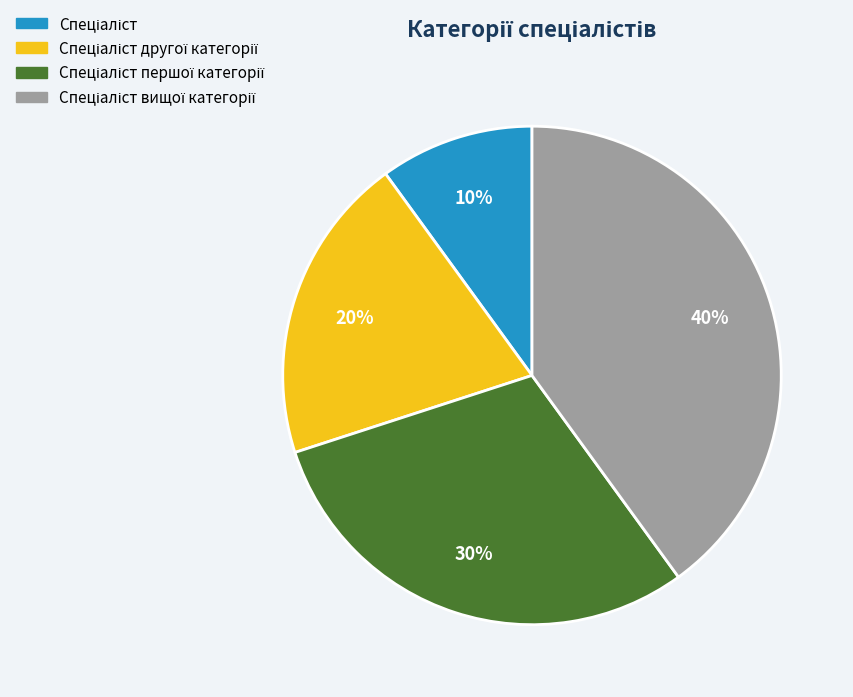

To the nearest percent, what is the average slice percentage?

25%